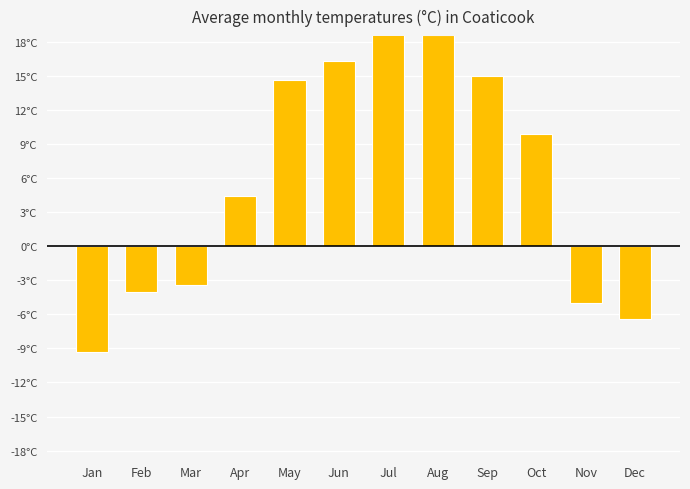

Count the number of categories in the chart.

12